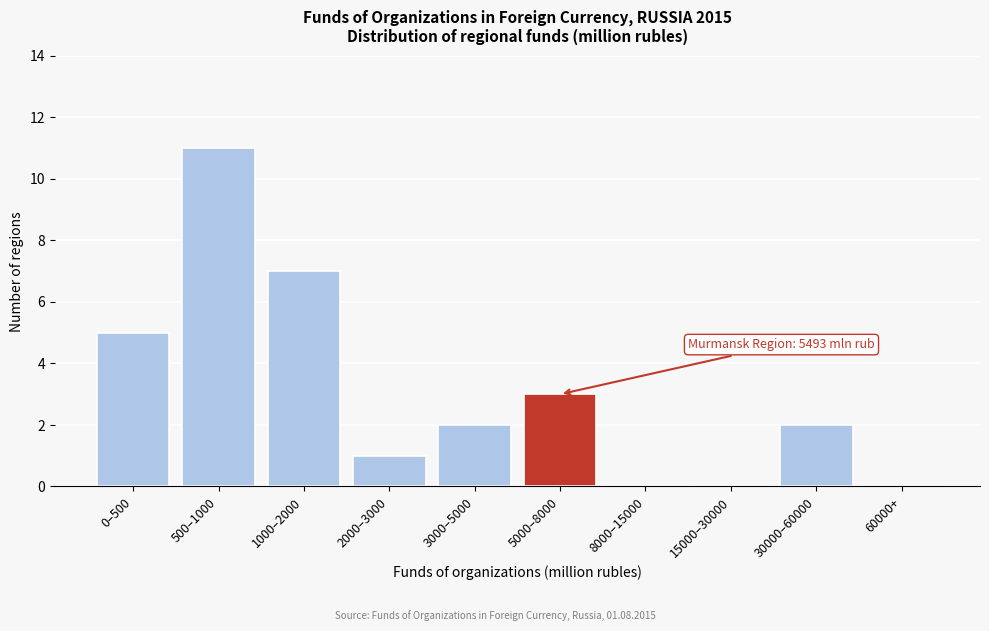

Reading left to right, what are all the values shown in this chart?

0–500=5	500–1000=11	1000–2000=7	2000–3000=1	3000–5000=2	5000–8000=3	8000–15000=0	15000–30000=0	30000–60000=2	60000+=0